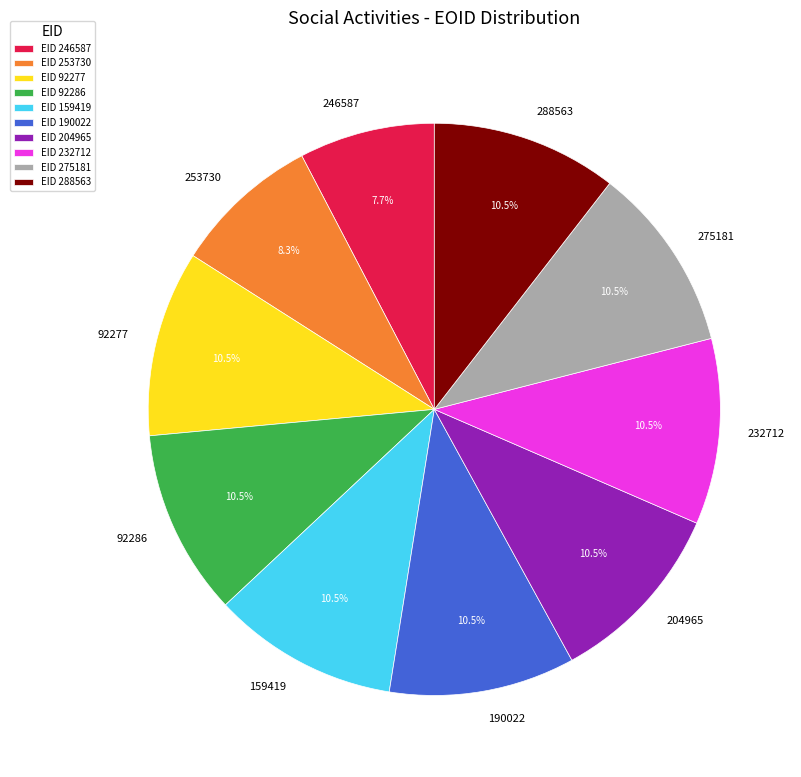

What is the smallest slice in the pie chart?

246587